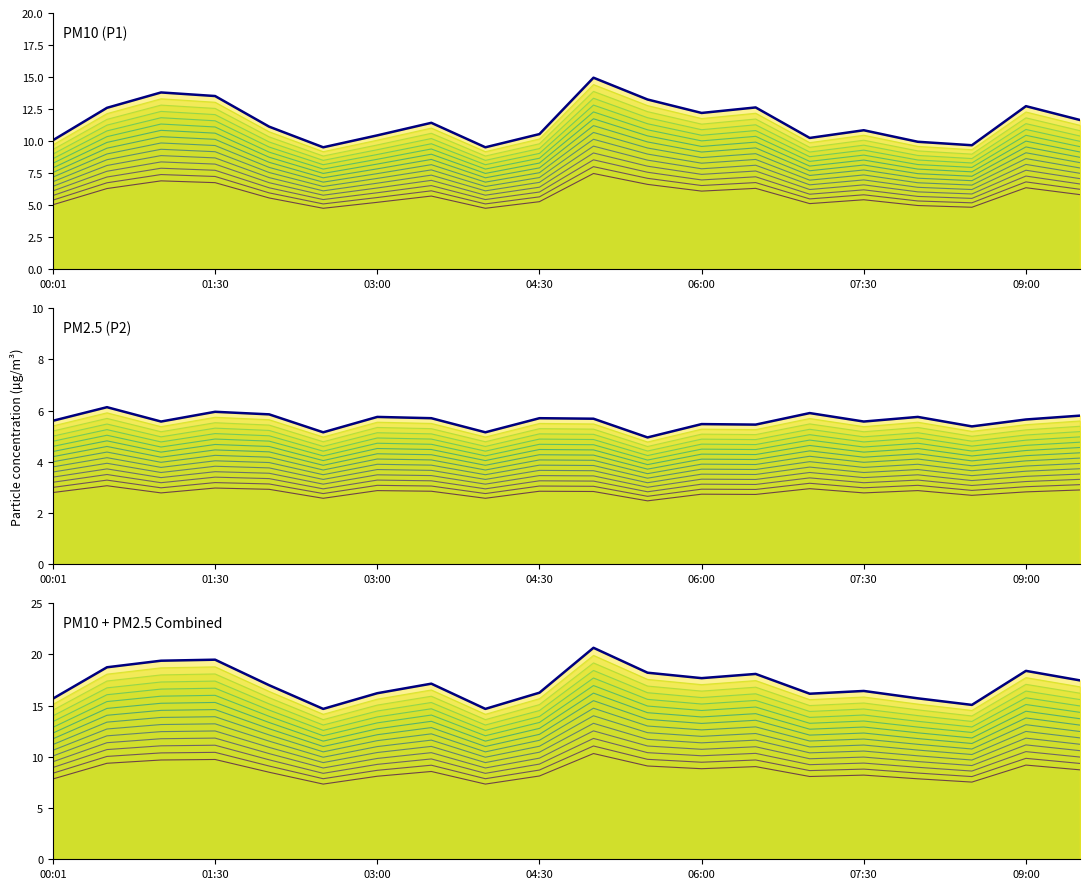

What is the value of the P1_line point at the 3rd from the left?

13.8